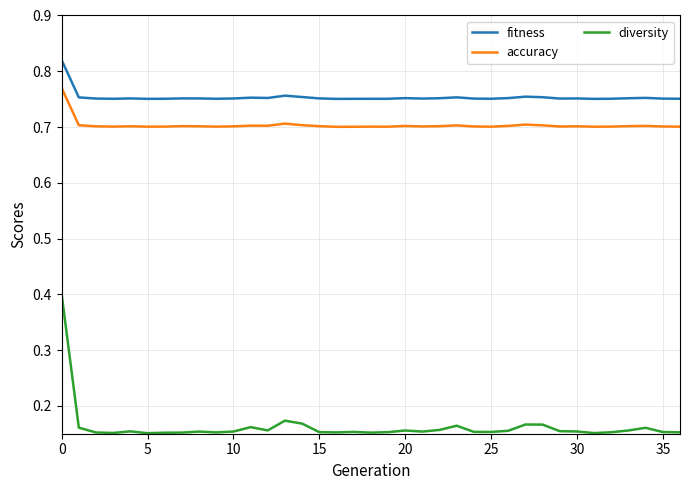

List the series in order of their peak value, highest first.

fitness, accuracy, diversity